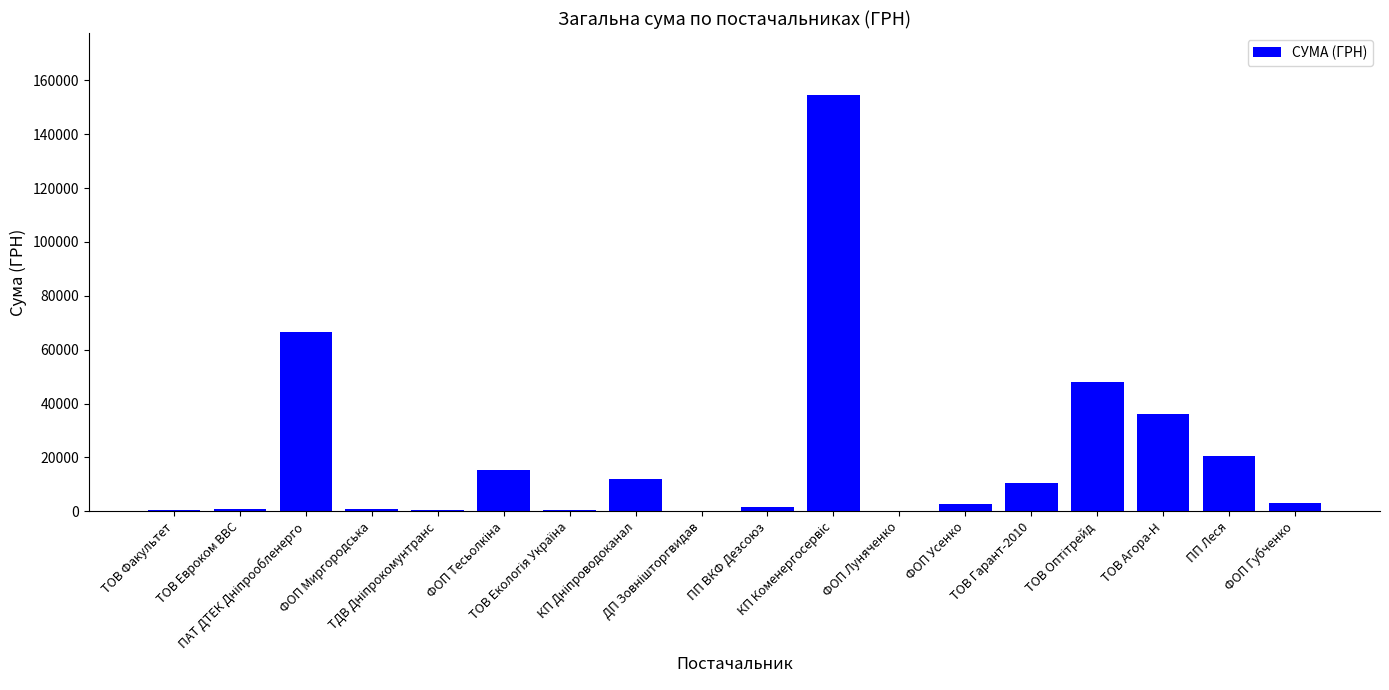

What is the maximum value shown in the chart?

154437.8